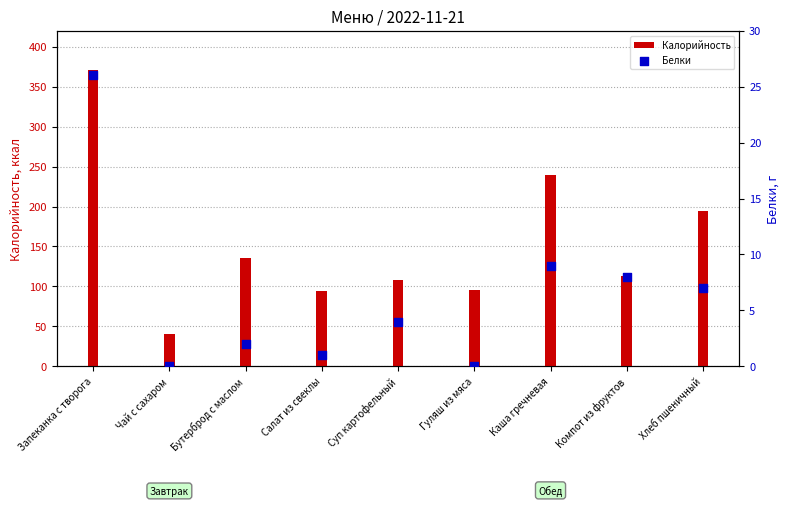

At which category is the sum across all series the highest?

Запеканка с творога